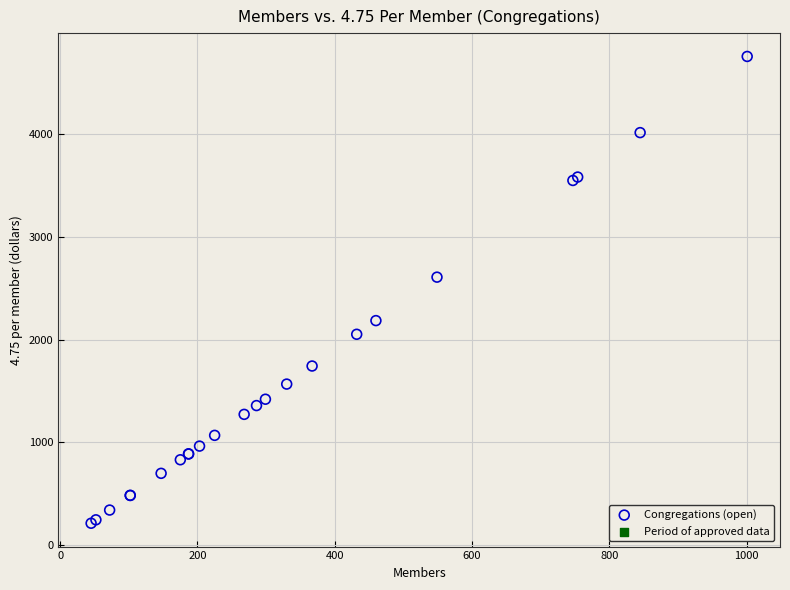

What Y value in the scatter plot is closest to 2484?

2607.8